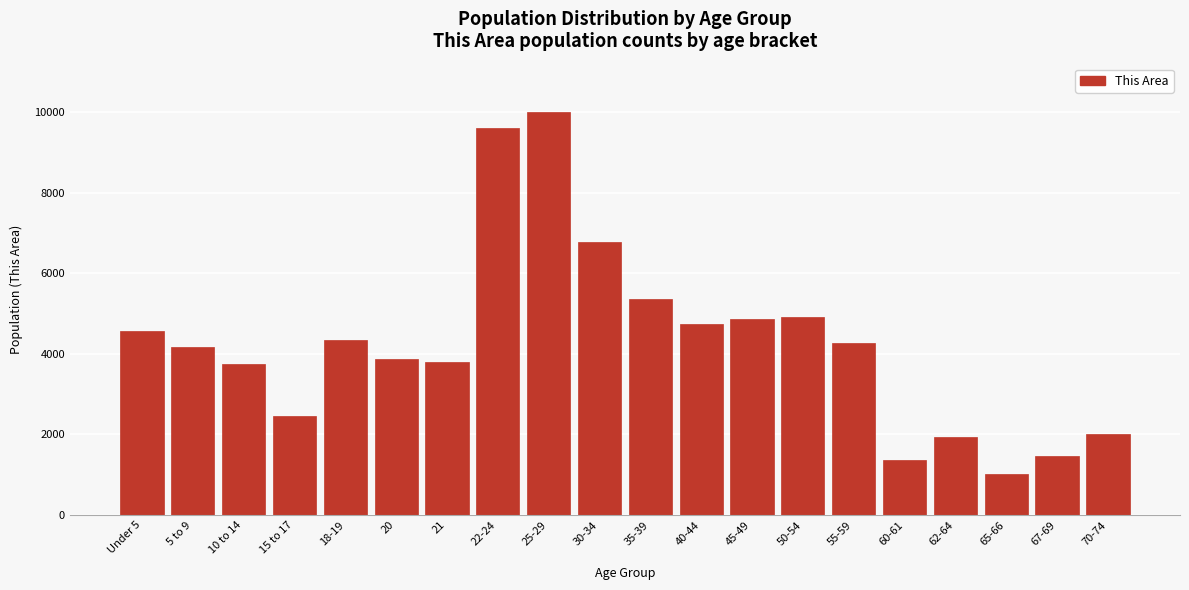

Reading left to right, list all the values displayed in this chart.

Under 5=4561	5 to 9=4170	10 to 14=3753	15 to 17=2457	18-19=4353	20=3861	21=3804	22-24=9614	25-29=9999	30-34=6764	35-39=5370	40-44=4731	45-49=4865	50-54=4914	55-59=4263	60-61=1376	62-64=1933	65-66=1018	67-69=1457	70-74=2017